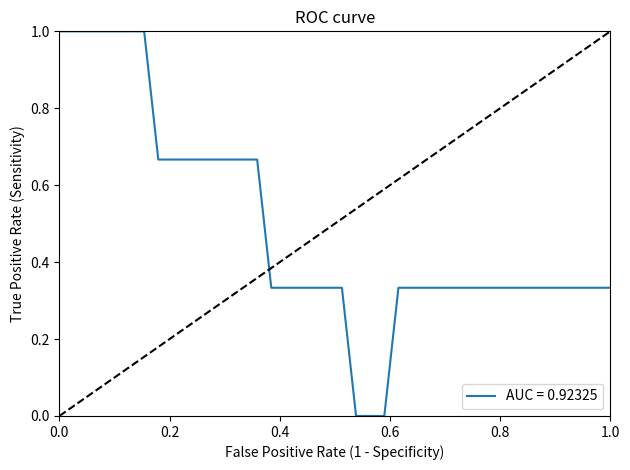

Count the values in the range 0 to 1.

40